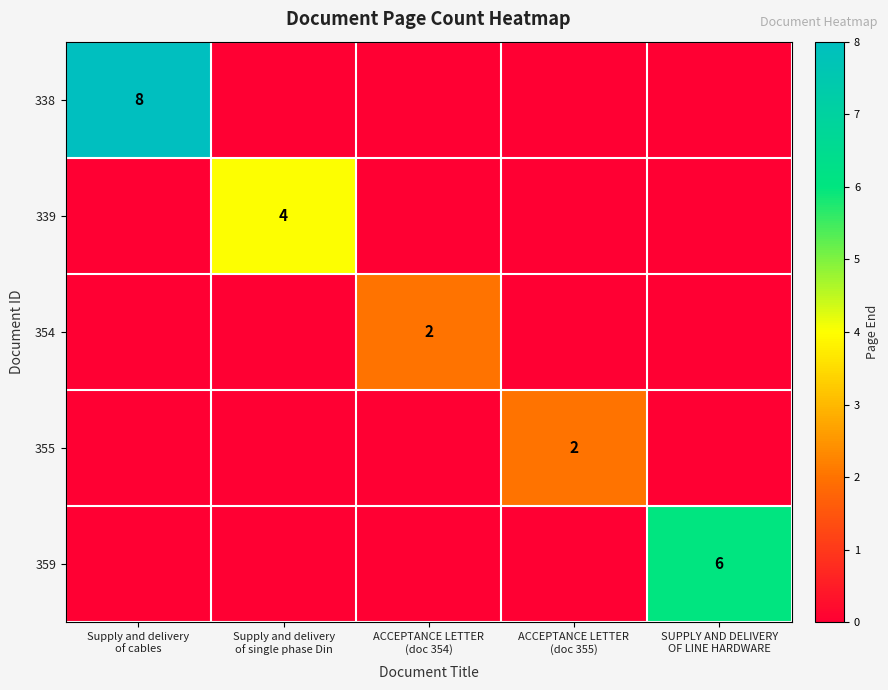

At how many categories does at least one series exceed 7?

1